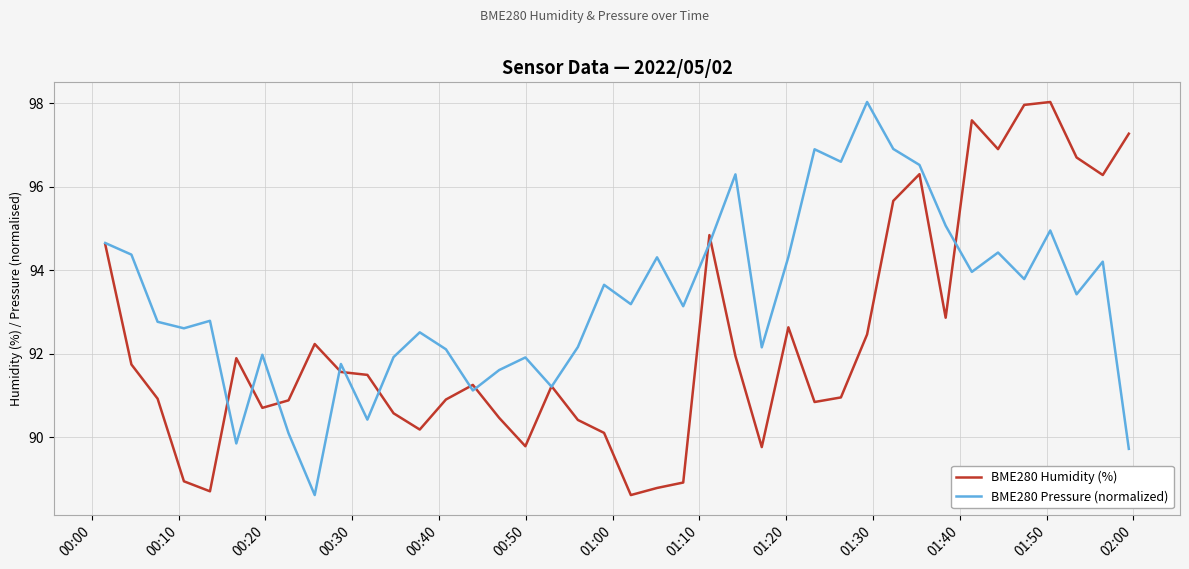

What is the average value of the BME280 Humidity (%) series?

92.3